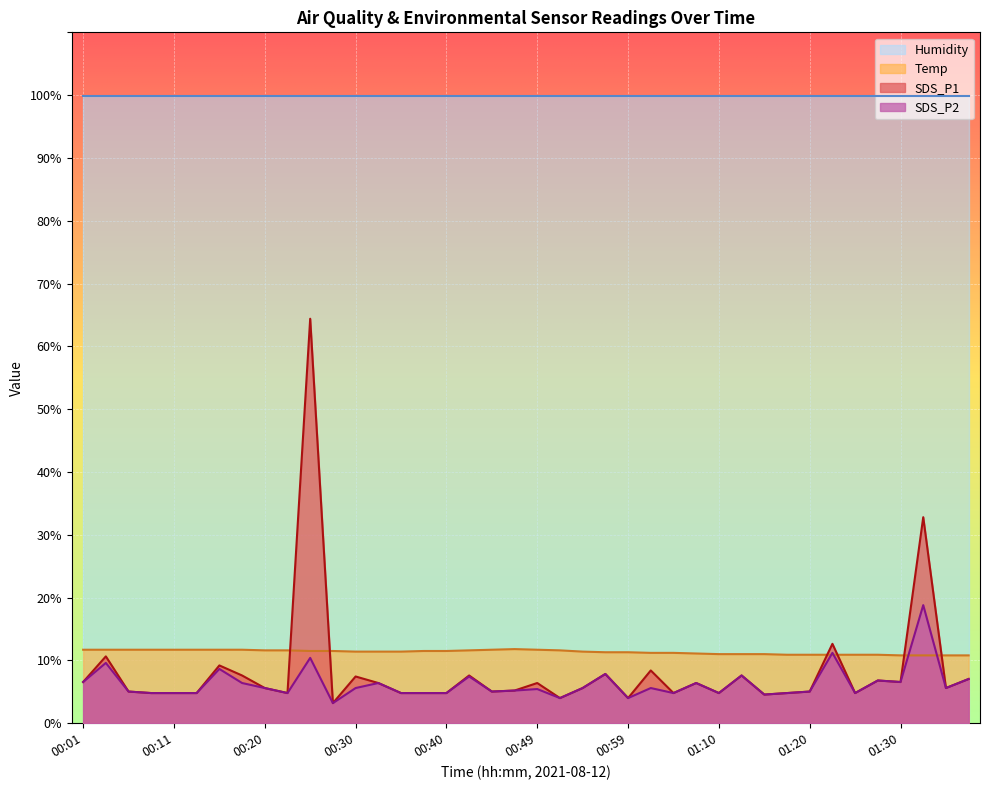

Which series has the largest range (max minus min)?

SDS_P1